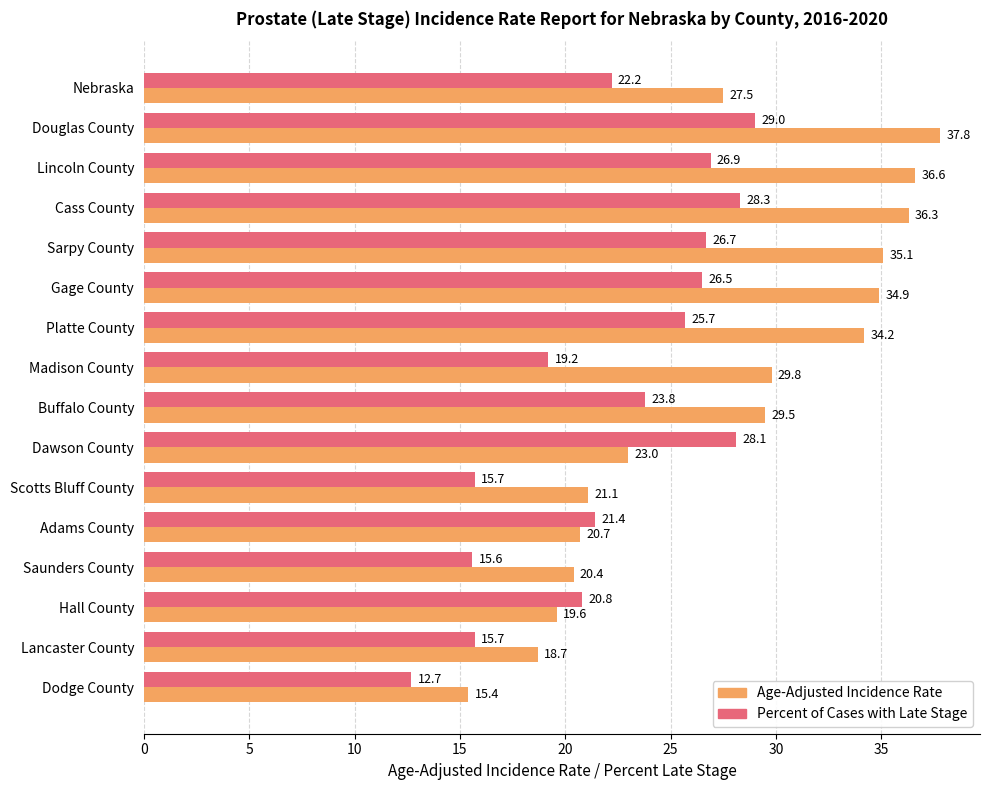

Rank the series by their average value, from highest to lowest.

Age-Adjusted Incidence Rate, Percent of Cases with Late Stage